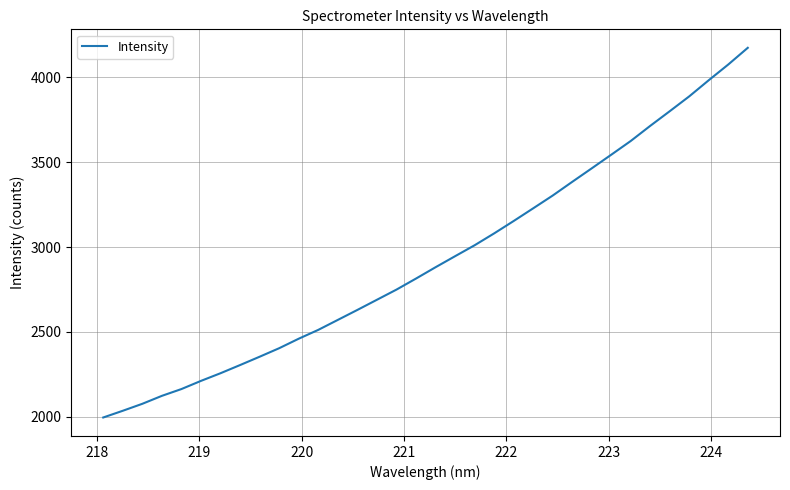

How many lines are shown in the chart?

1